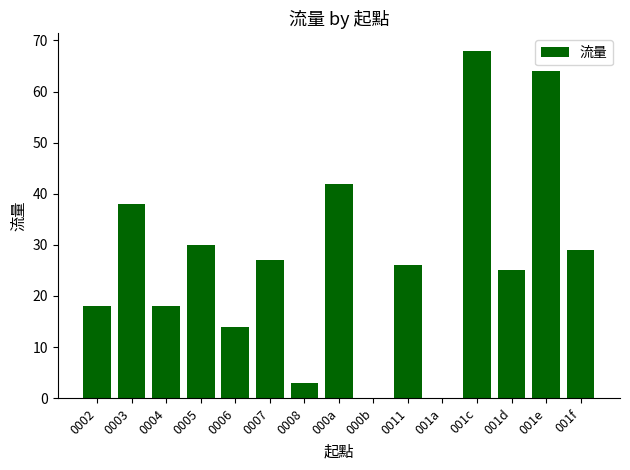

Are the bars grouped side by side (vs. stacked)?

No